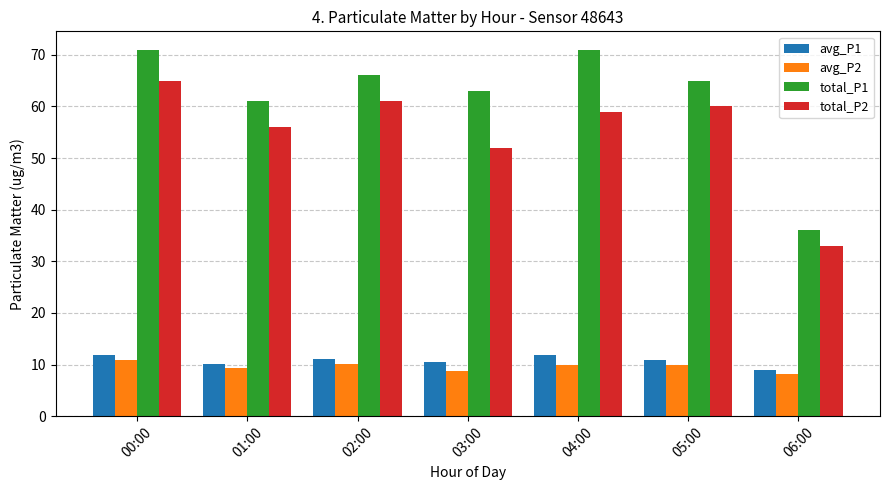

What is the sum of all total_P2 values?

386.0